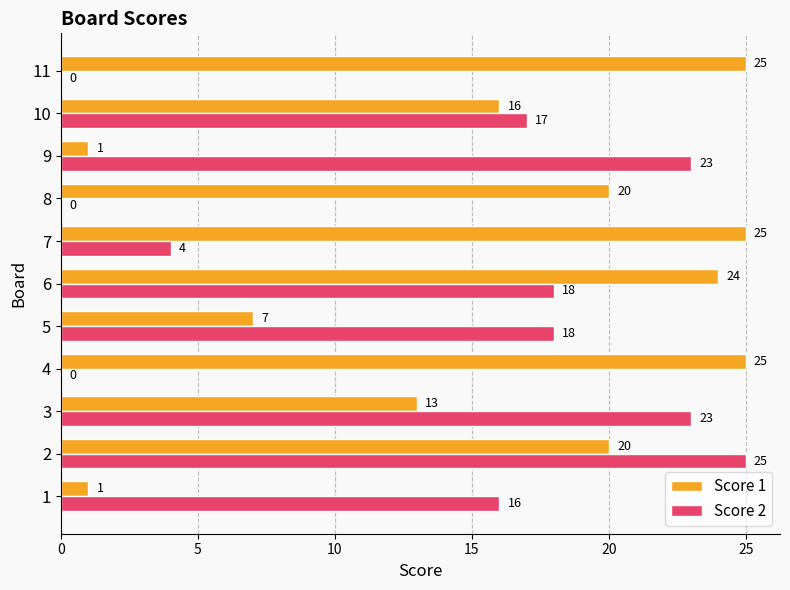

What is the sum of the Score 1 values at 1 and 8?

21